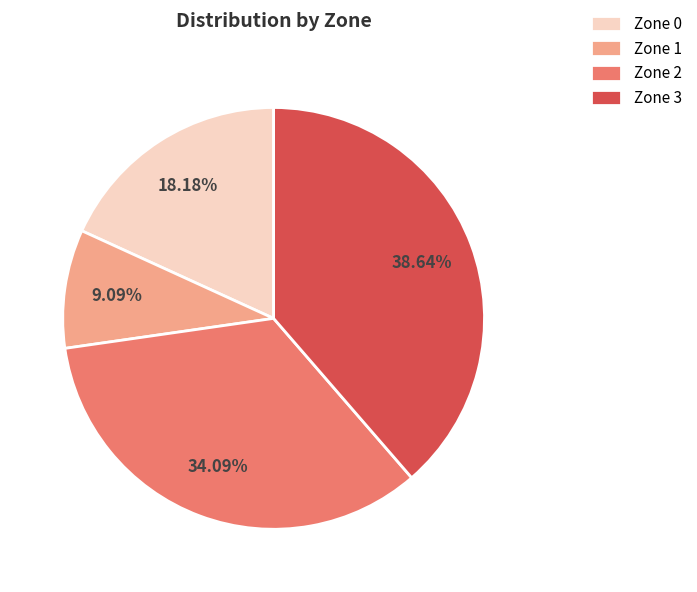

True or false: Zone 3 accounts for 39% of the total.

True